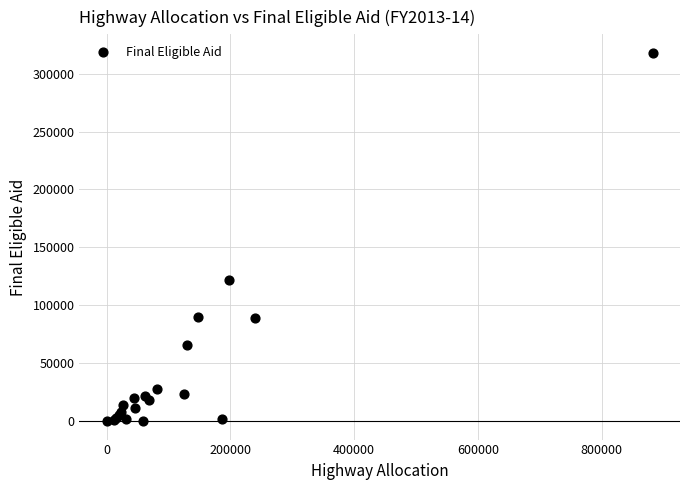

What Y value in the scatter plot is closest to 158999?

122168.8